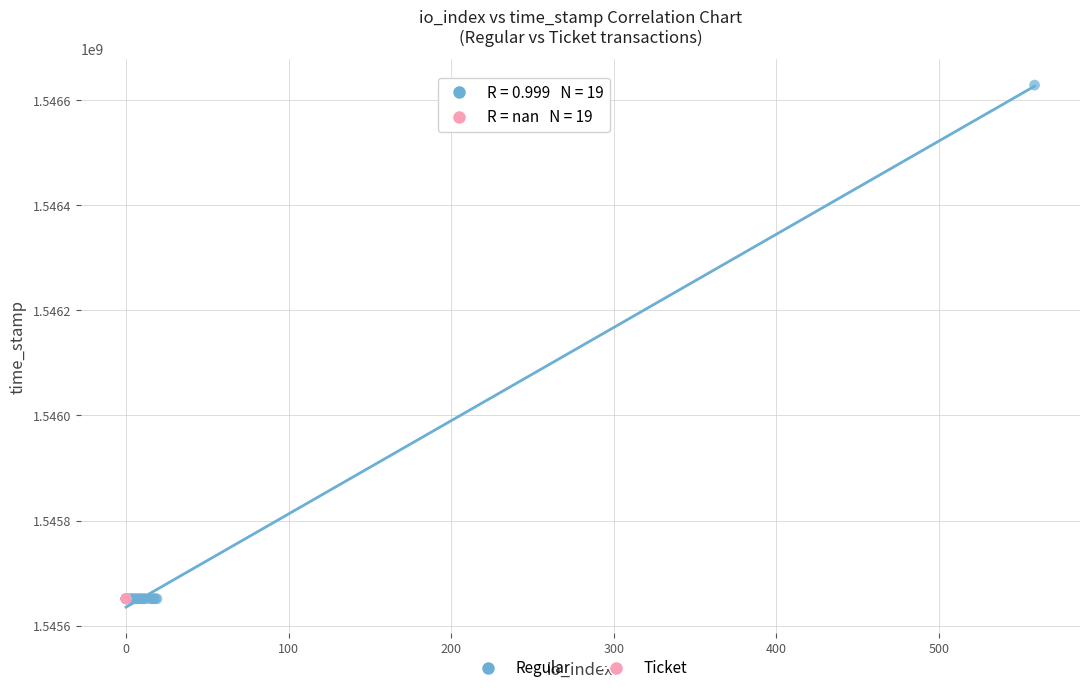

Which series reaches the maximum Y coordinate?

Regular